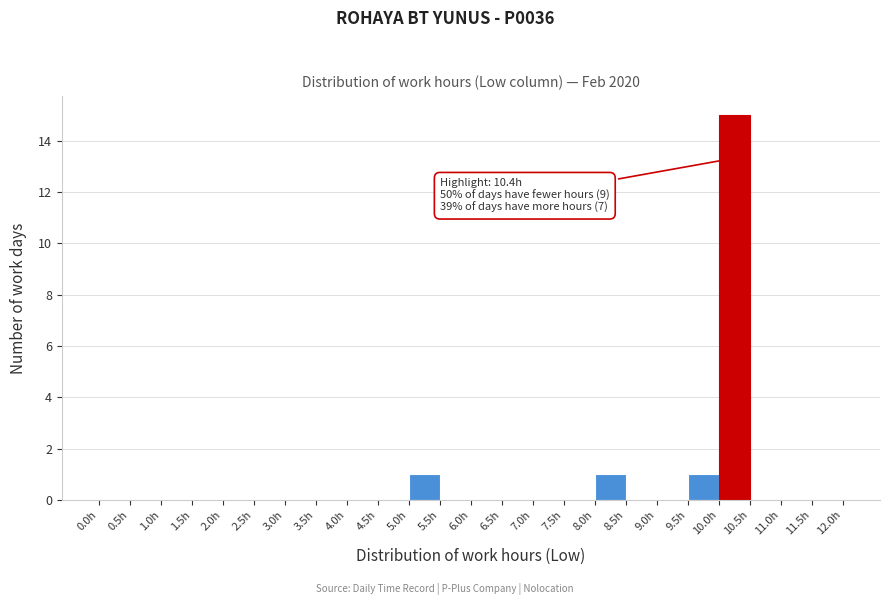

Which range on the x-axis has the tallest bar?

10.0 to 10.5